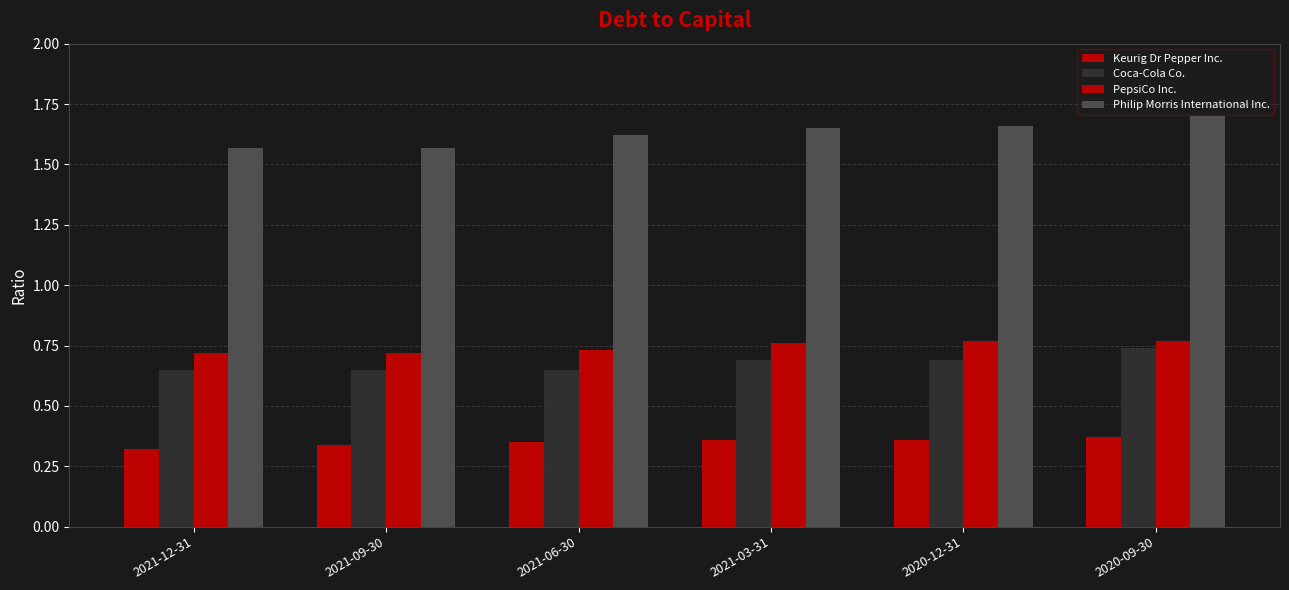

At how many categories does at least one series exceed 1?

6